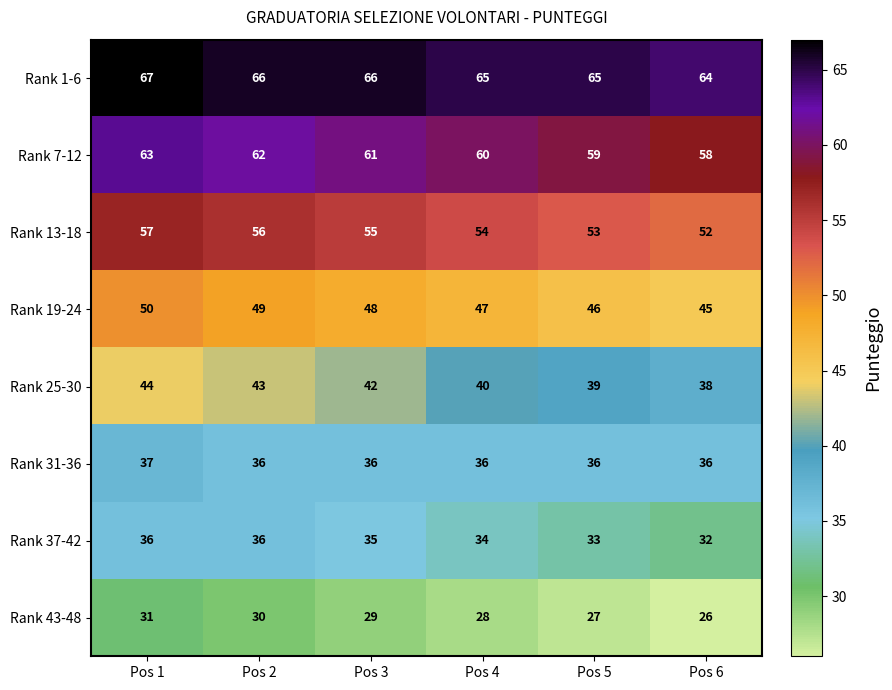

The Rank 25-30 series shows 39 at Pos 5. True or false?

True